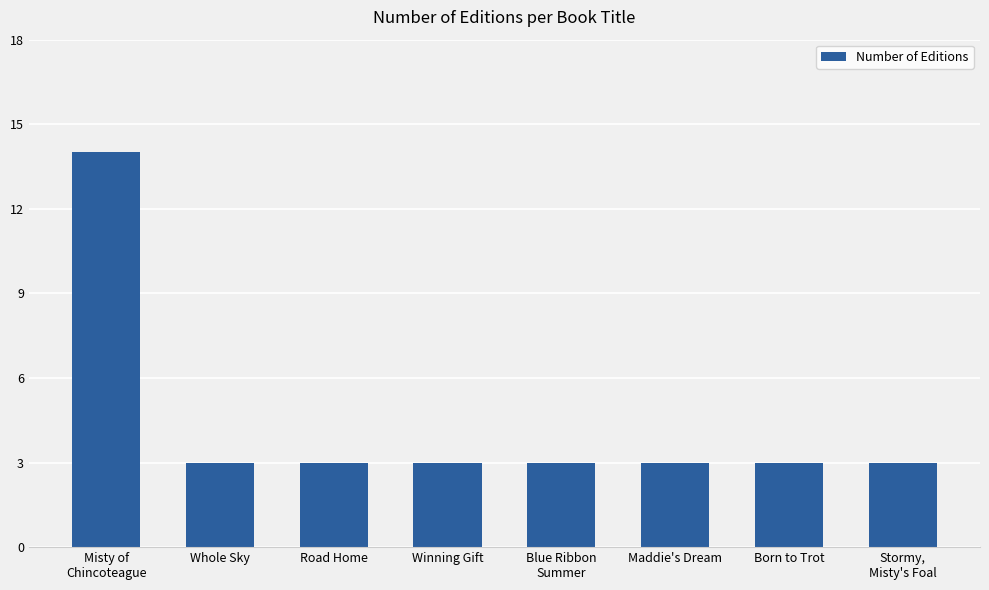

What is the minimum value shown in the chart?

3